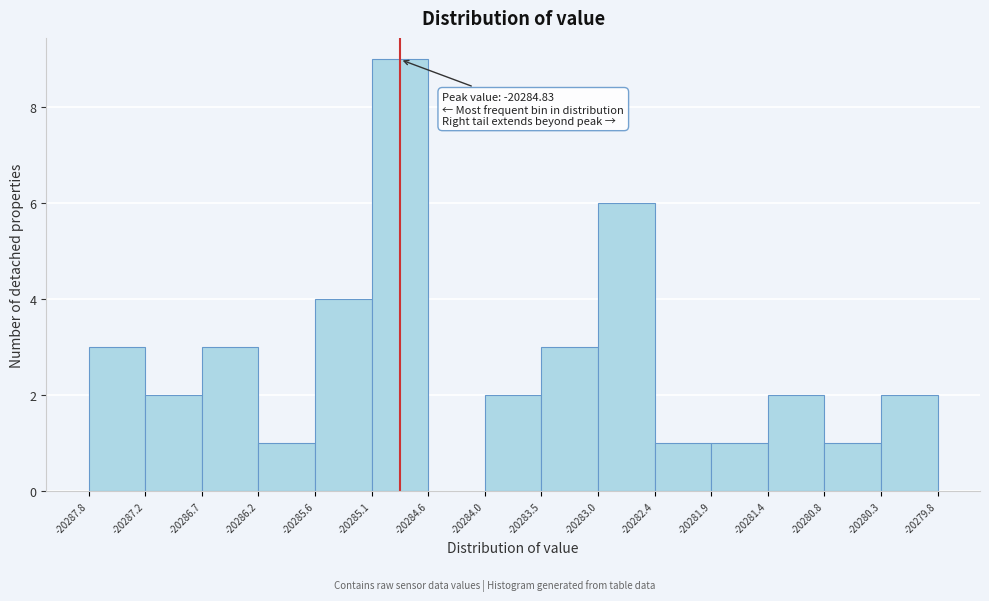

Which range on the x-axis has the tallest bar?

-20285.1 to -20284.6